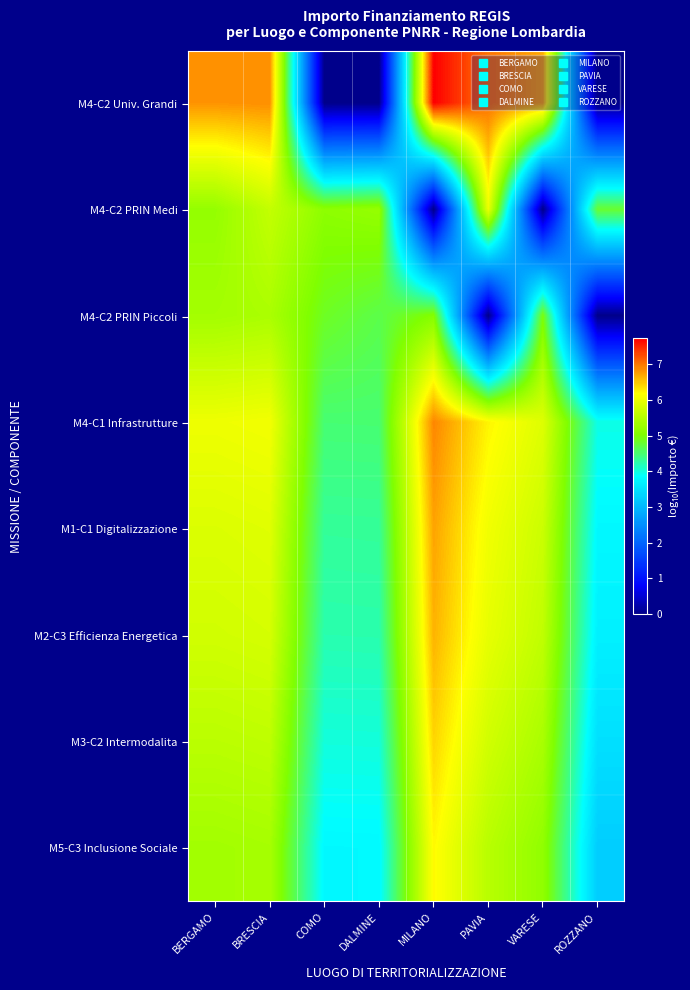

List the series in order of their peak value, highest first.

M4-C2 Univ. Grandi, M4-C1 Infrastrutture, M1-C1 Digitalizzazione, M2-C3 Efficienza Energetica, M3-C2 Intermodalita, M5-C3 Inclusione Sociale, M4-C2 PRIN Medi, M4-C2 PRIN Piccoli